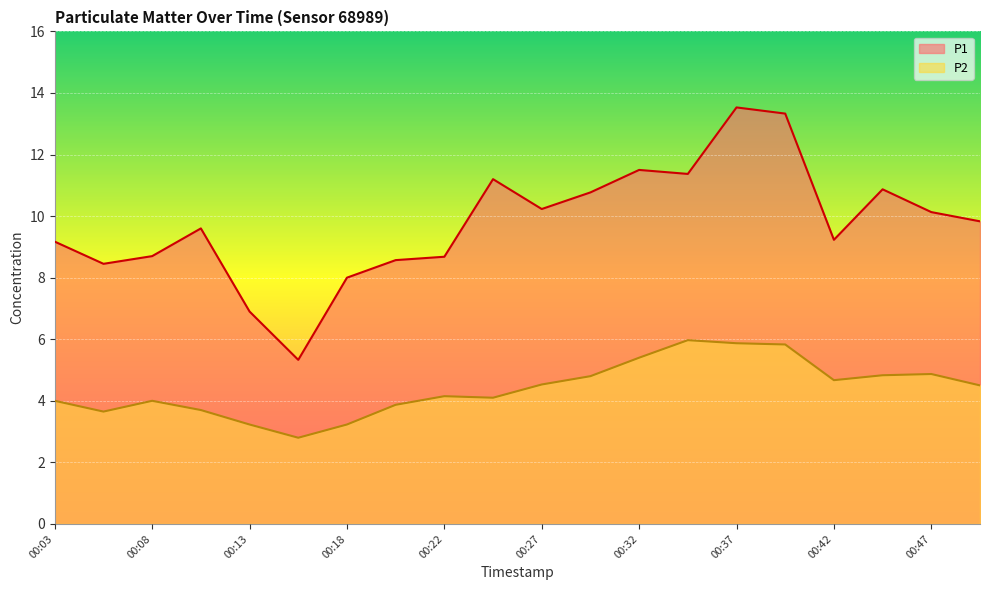

Reading right to left, what are all the values shown in this chart?

P1: 9.8	10.1	10.9	9.2	13.3	13.5	11.4	11.5	10.8	10.2	11.2	8.7	8.6	8.0	5.3	6.9	9.6	8.7	8.4	9.2
P2: 4.5	4.9	4.8	4.7	5.8	5.9	6.0	5.4	4.8	4.5	4.1	4.2	3.9	3.2	2.8	3.2	3.7	4.0	3.6	4.0